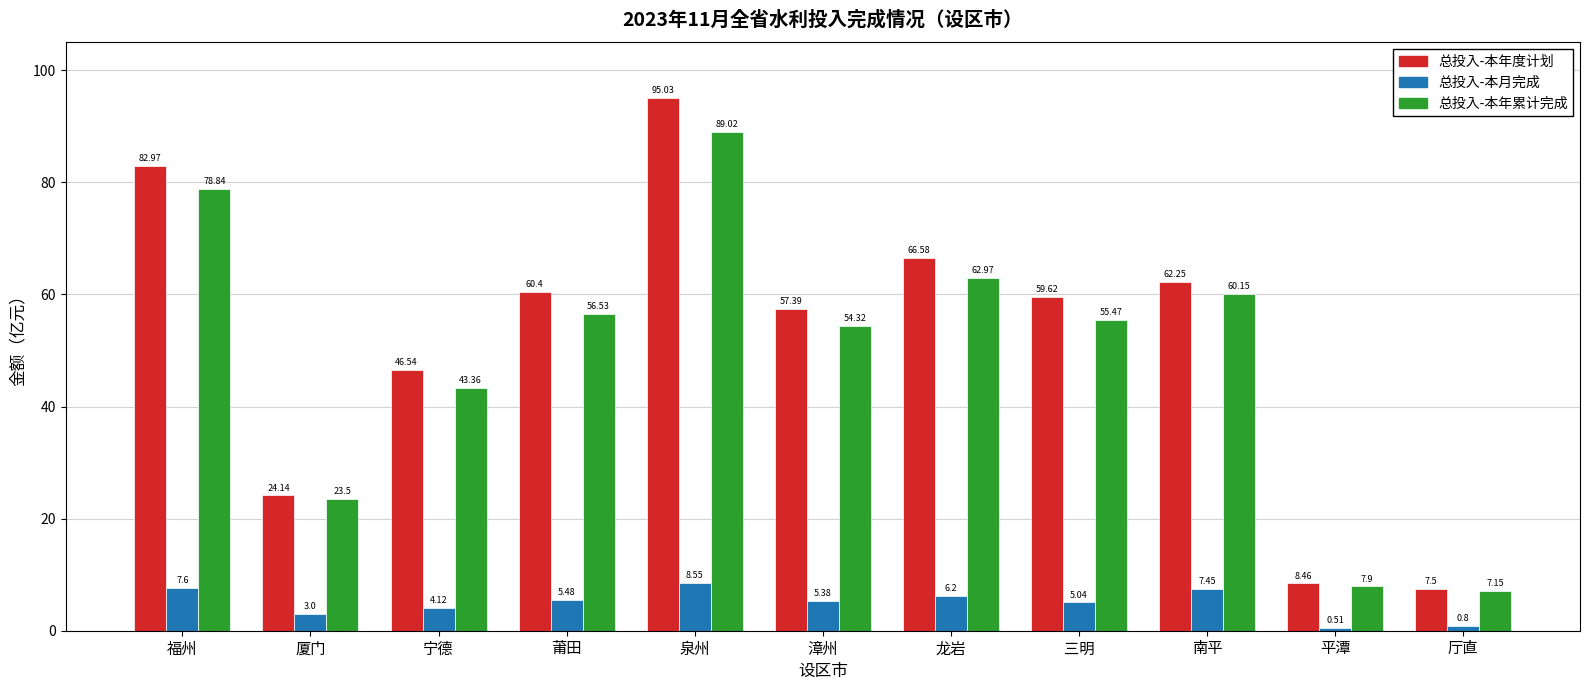

Count the number of data series in this chart.

3